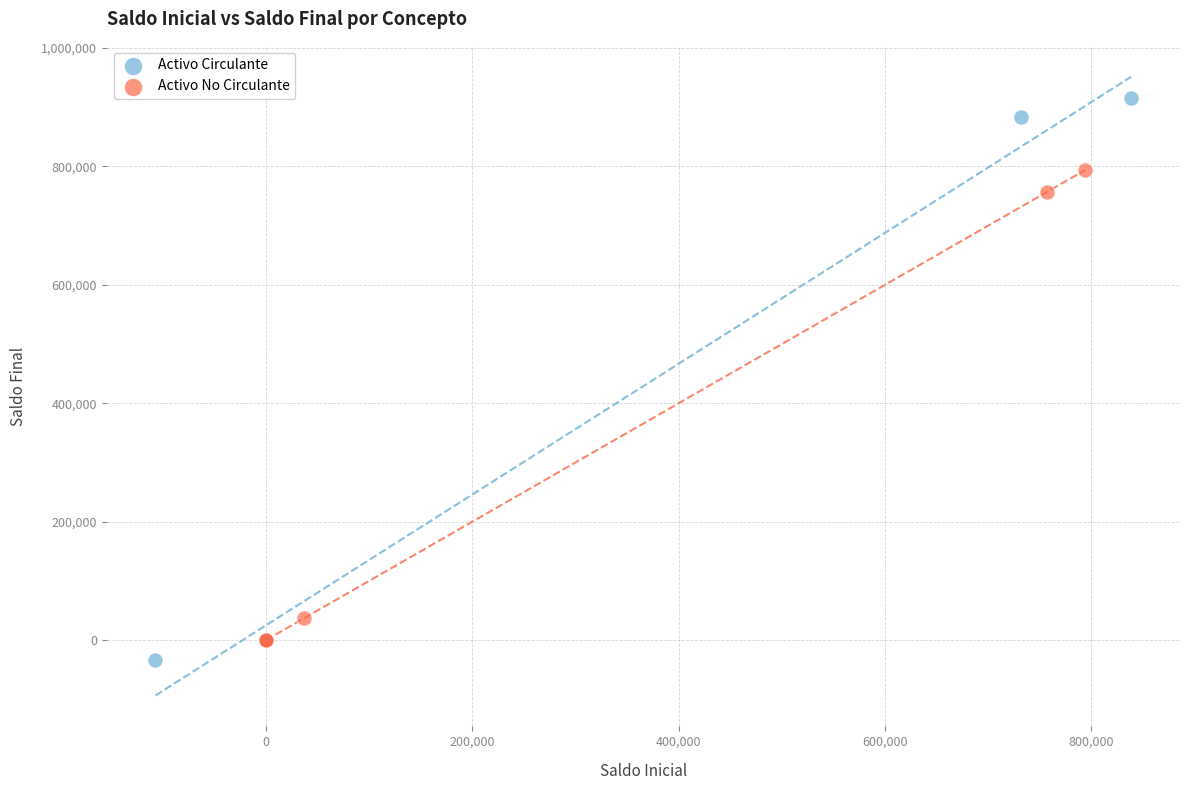

Which series has the largest Y range (max minus min)?

Activo Circulante